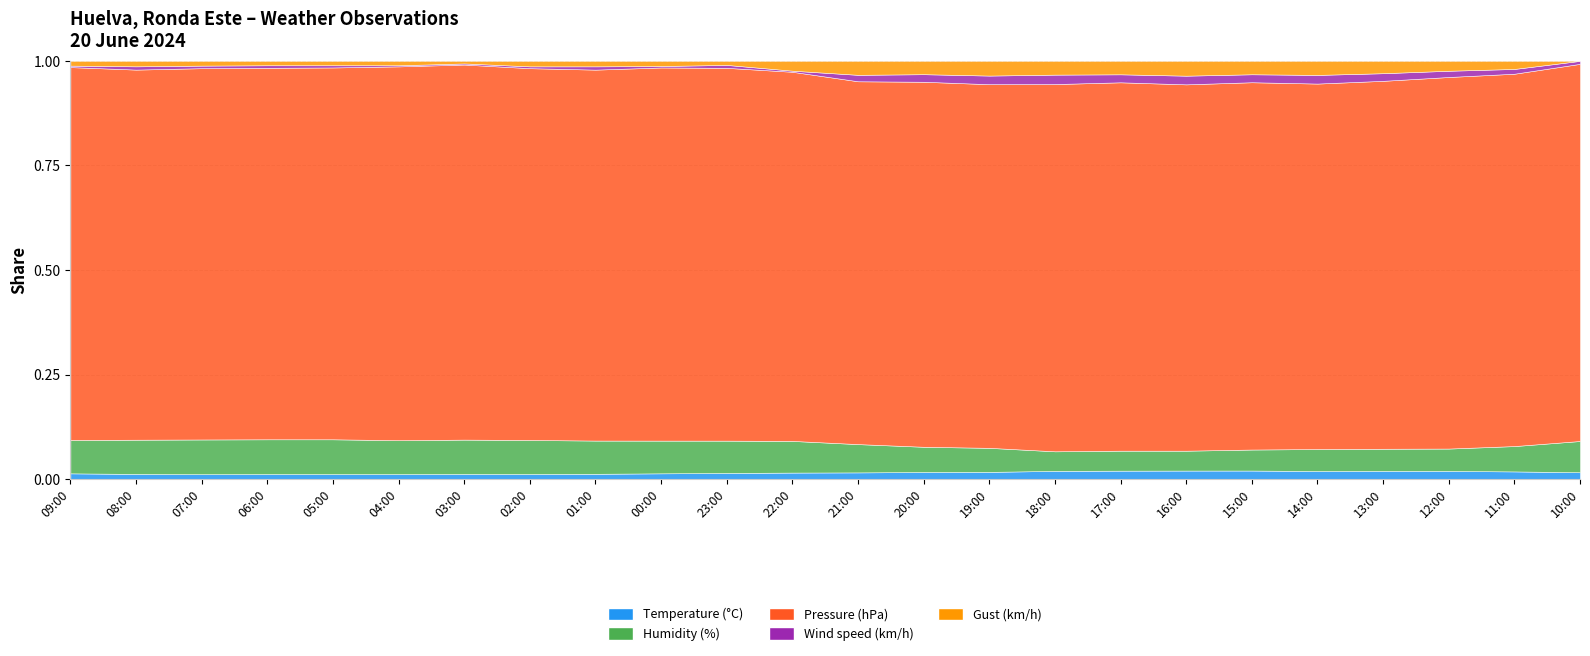

How many data points in Pressure (hPa) are less than 1014?

11